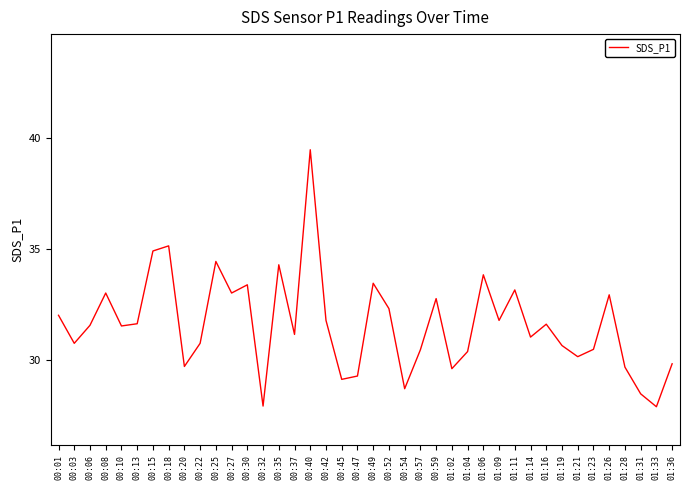

What is the minimum value shown in the chart?

27.9